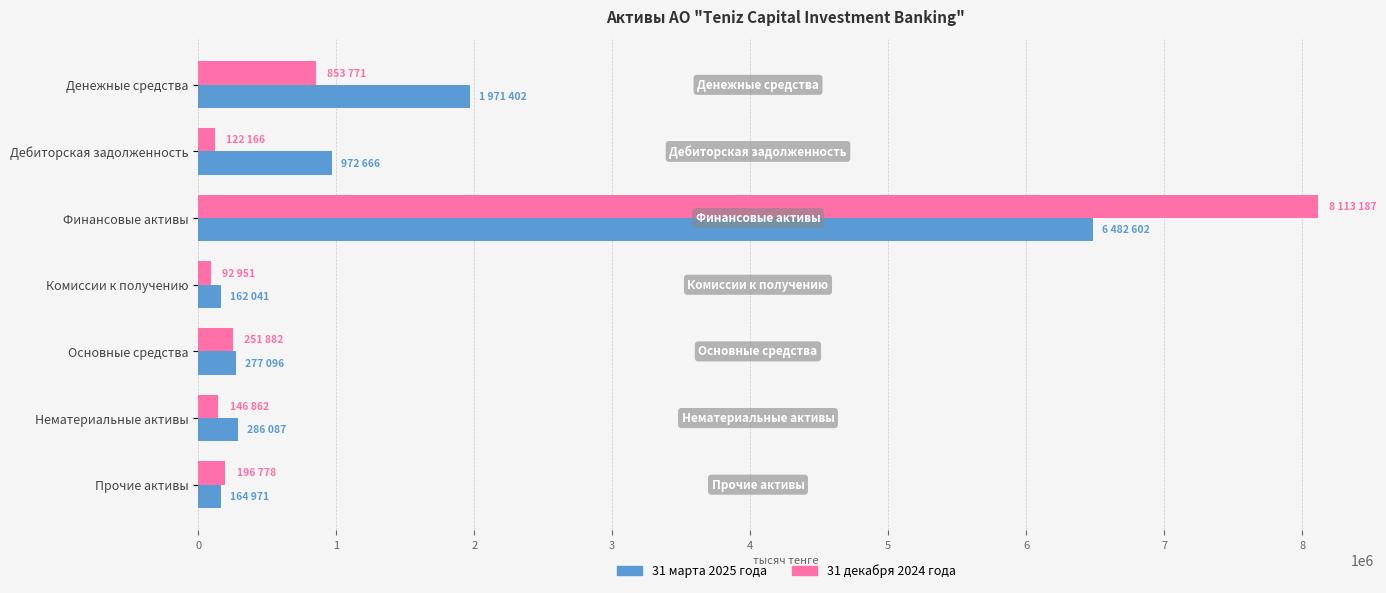

Which series has the largest range (max minus min)?

31 декабря 2024 года